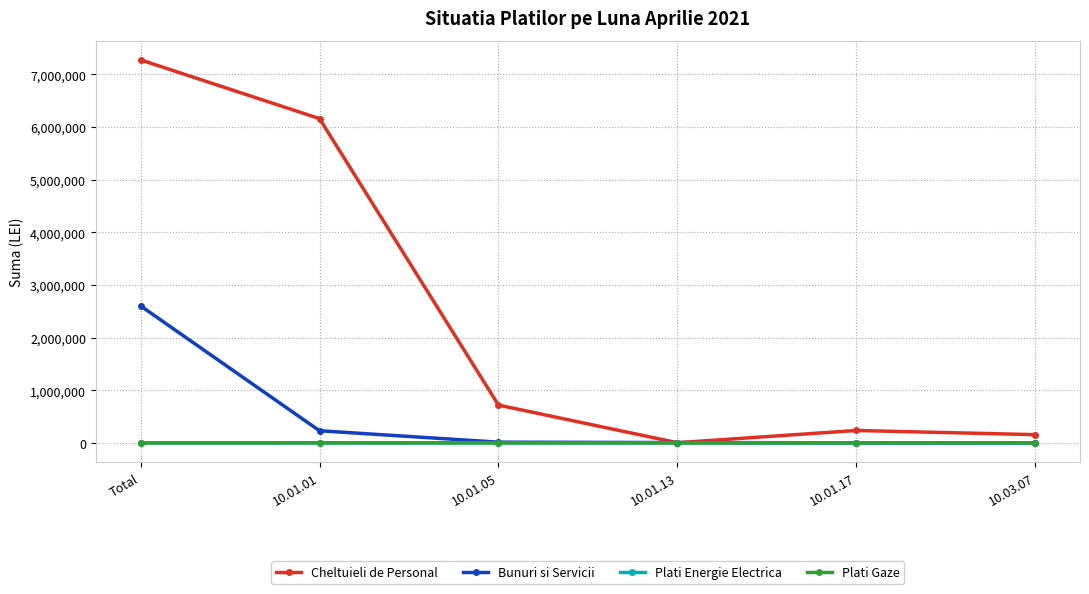

What is the greatest value displayed?

7275842.0